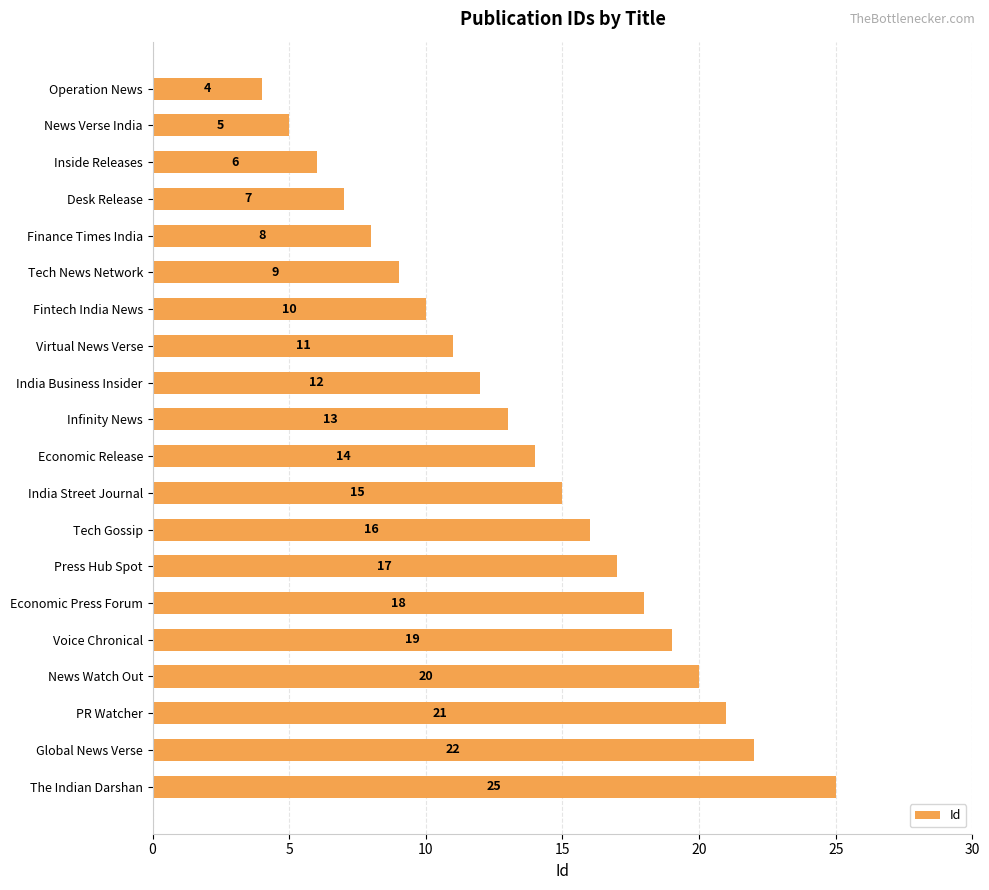

How many data points are less than 14?

10